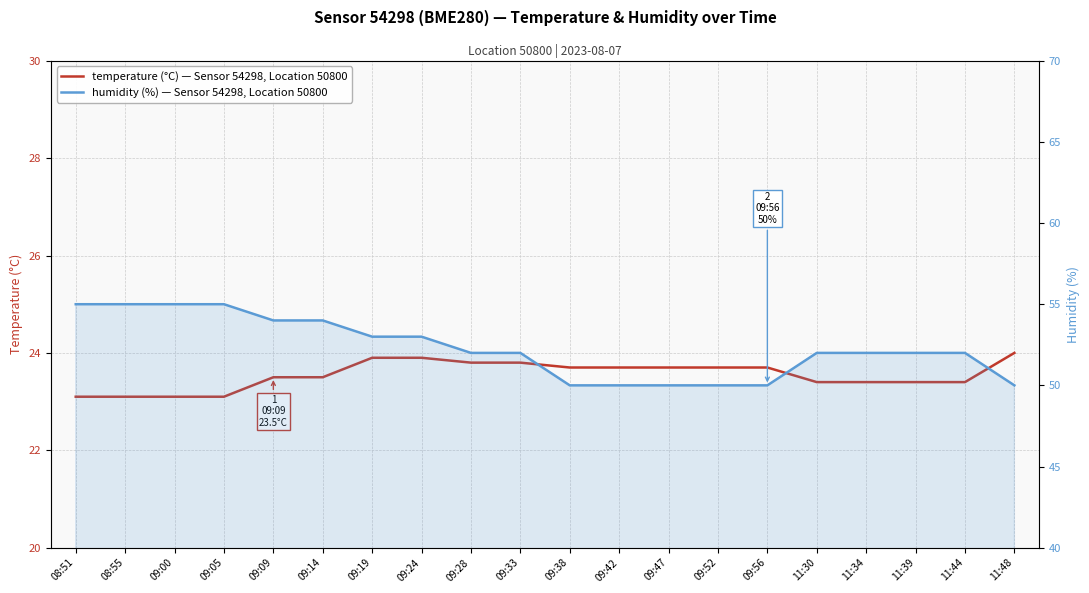

Reading right to left, extract all data points from this chart.

temperature: 11:48=24.0	11:44=23.4	11:39=23.4	11:34=23.4	11:30=23.4	09:56=23.7	09:52=23.7	09:47=23.7	09:42=23.7	09:38=23.7	09:33=23.8	09:28=23.8	09:24=23.9	09:19=23.9	09:14=23.5	09:09=23.5	09:05=23.1	09:00=23.1	08:55=23.1	08:51=23.1
humidity: 11:48=50.0	11:44=52.0	11:39=52.0	11:34=52.0	11:30=52.0	09:56=50.0	09:52=50.0	09:47=50.0	09:42=50.0	09:38=50.0	09:33=52.0	09:28=52.0	09:24=53.0	09:19=53.0	09:14=54.0	09:09=54.0	09:05=55.0	09:00=55.0	08:55=55.0	08:51=55.0